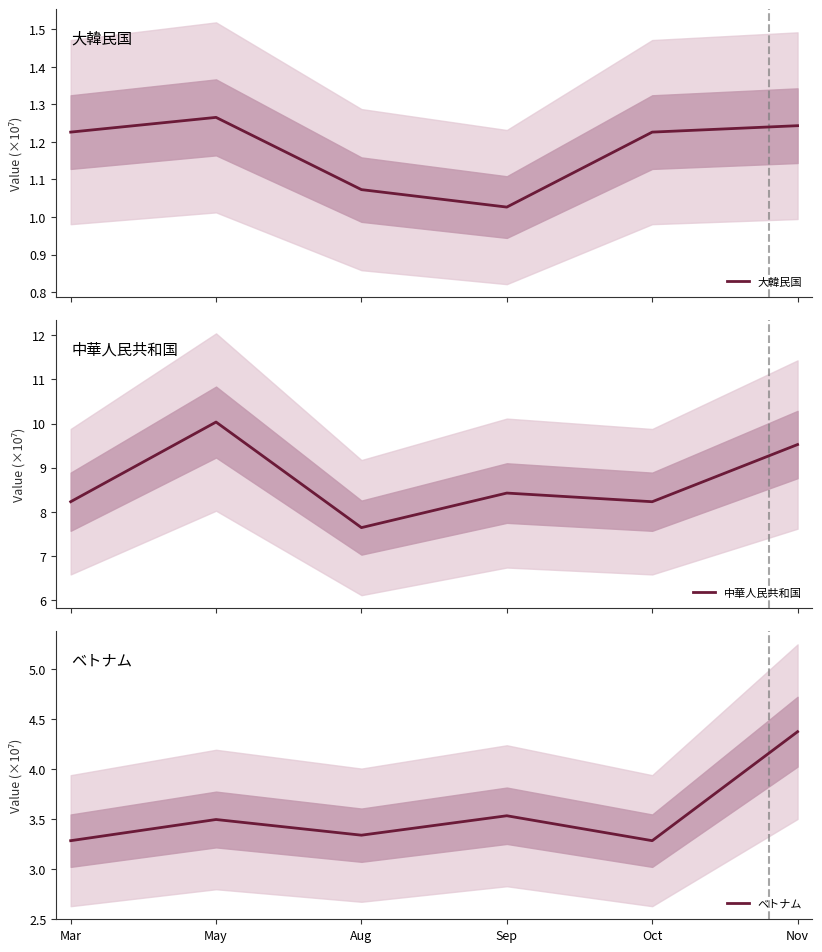

At which label does ベトナム reach its peak?

Nov